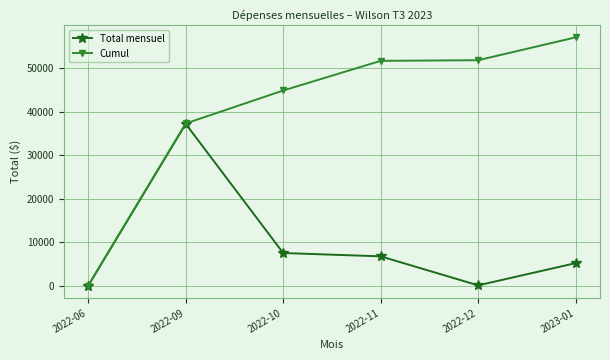

What is the difference between the Total mensuel values at 2022-06 and 2022-09?

37144.5